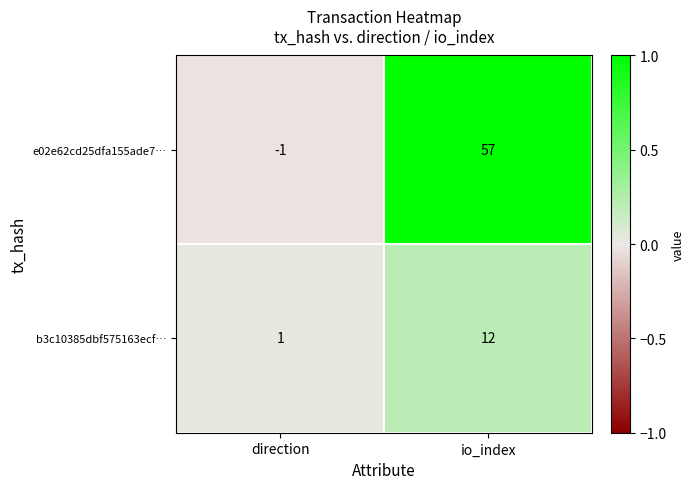

What is the maximum value shown in the chart?

57